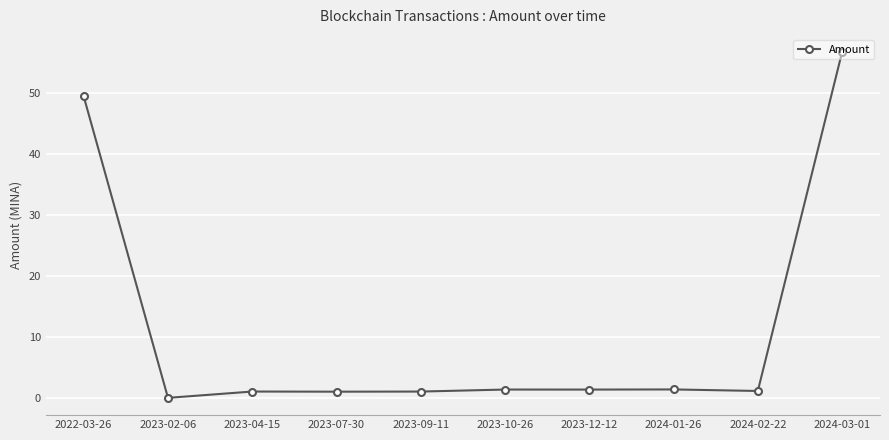

Where is the data nearest to the value 28?

2022-03-26